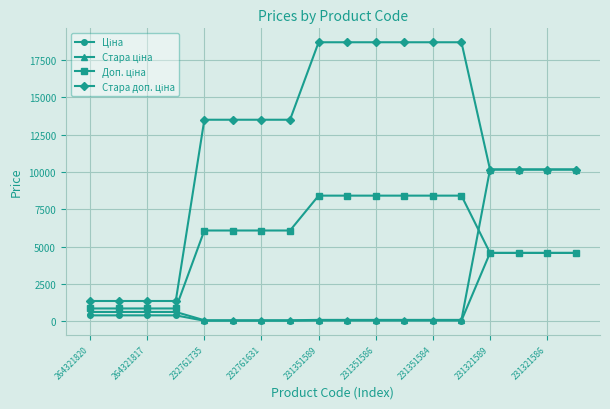

What is the greatest value displayed?

18684.0